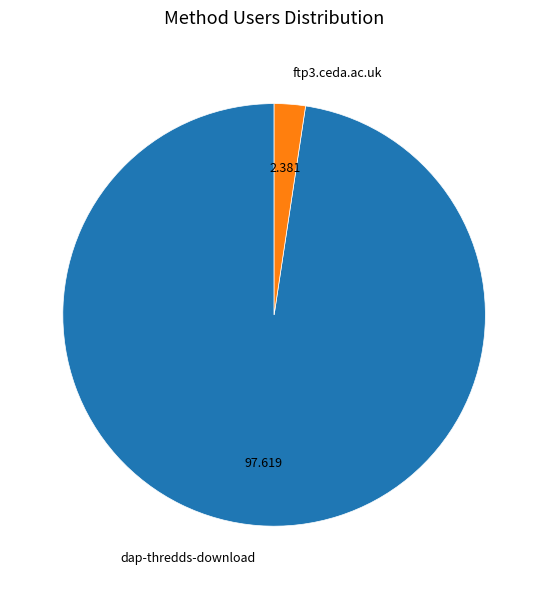

Does ftp3.ceda.ac.uk represent more than half of the total?

No